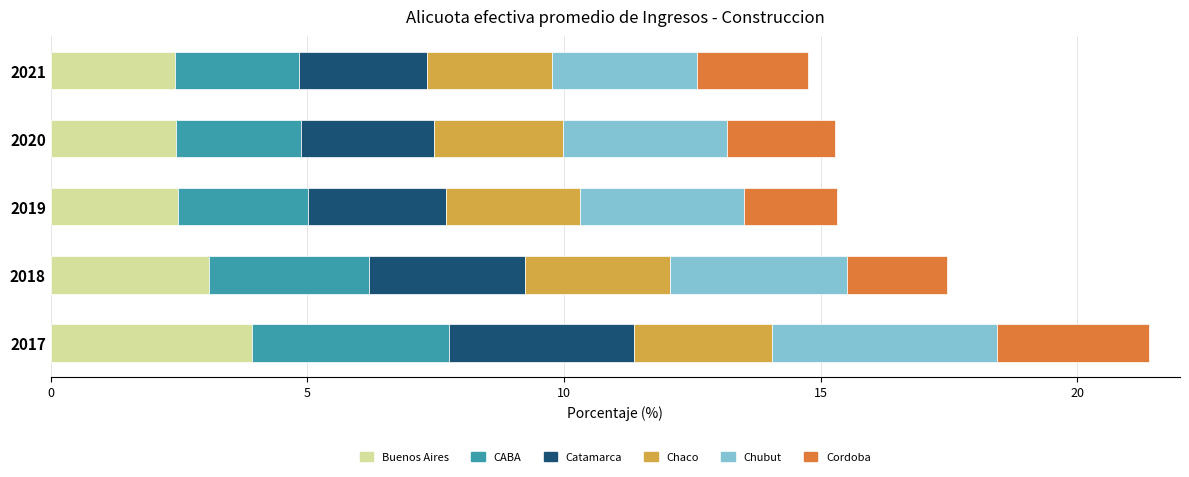

What is the maximum value for Buenos Aires?

3.9